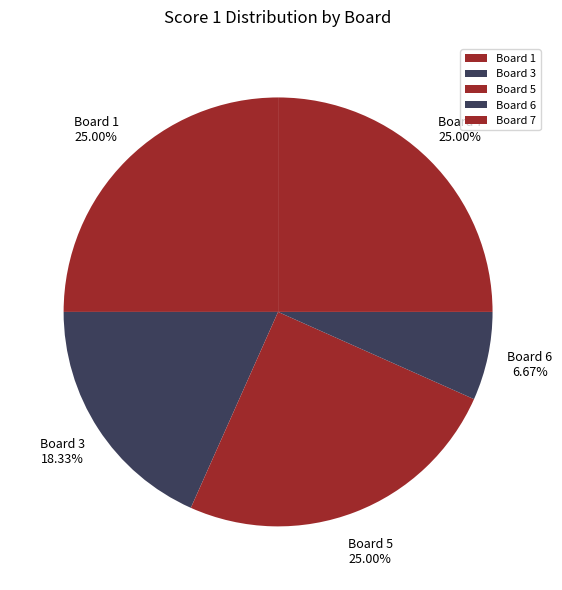

To the nearest percent, what is the difference between the largest and smallest slice percentages?

18%